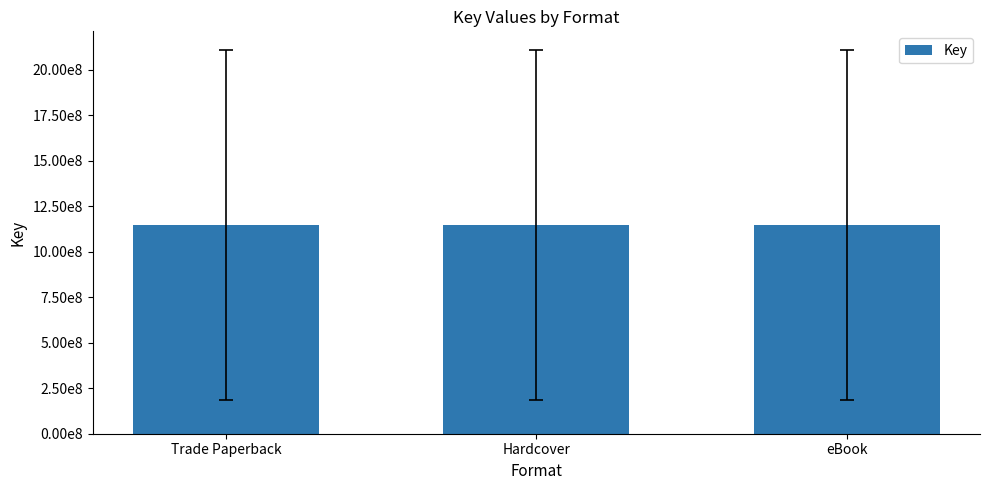

How many values are between 183871174 and 2105730060?

6